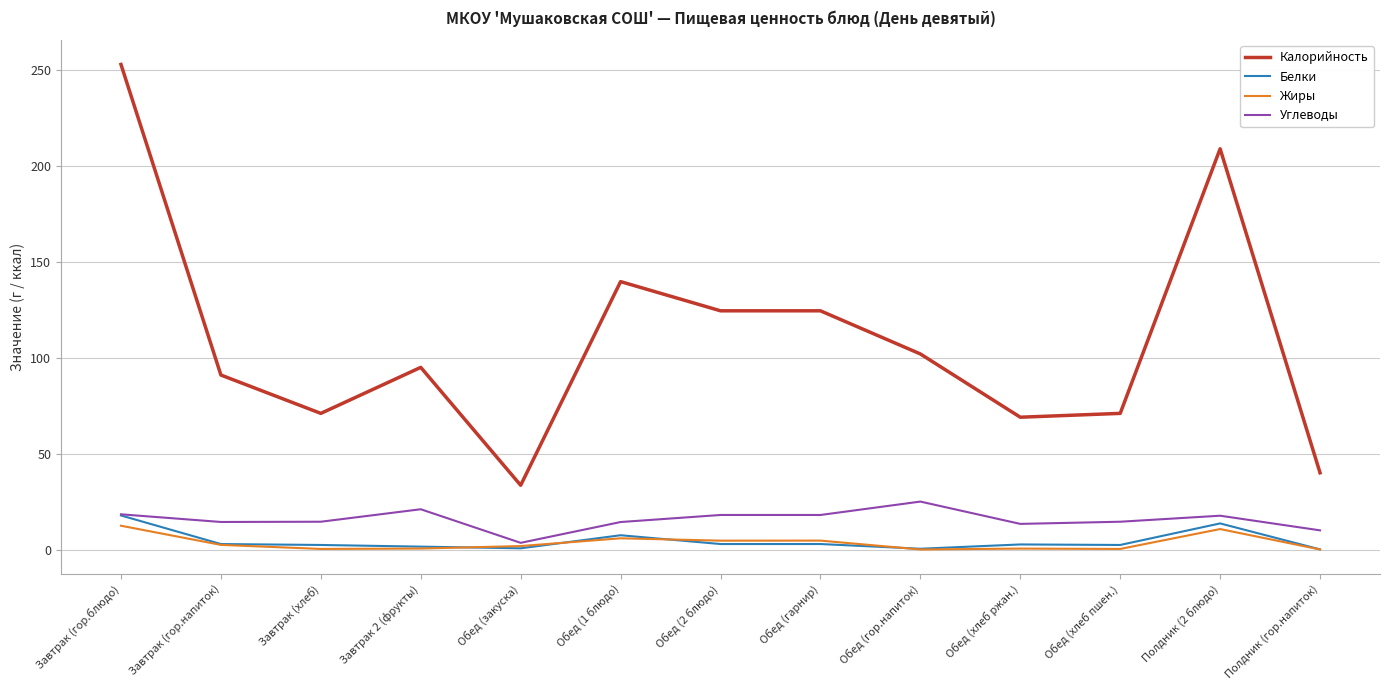

At which category is the sum across all series the highest?

Завтрак (гор.блюдо)